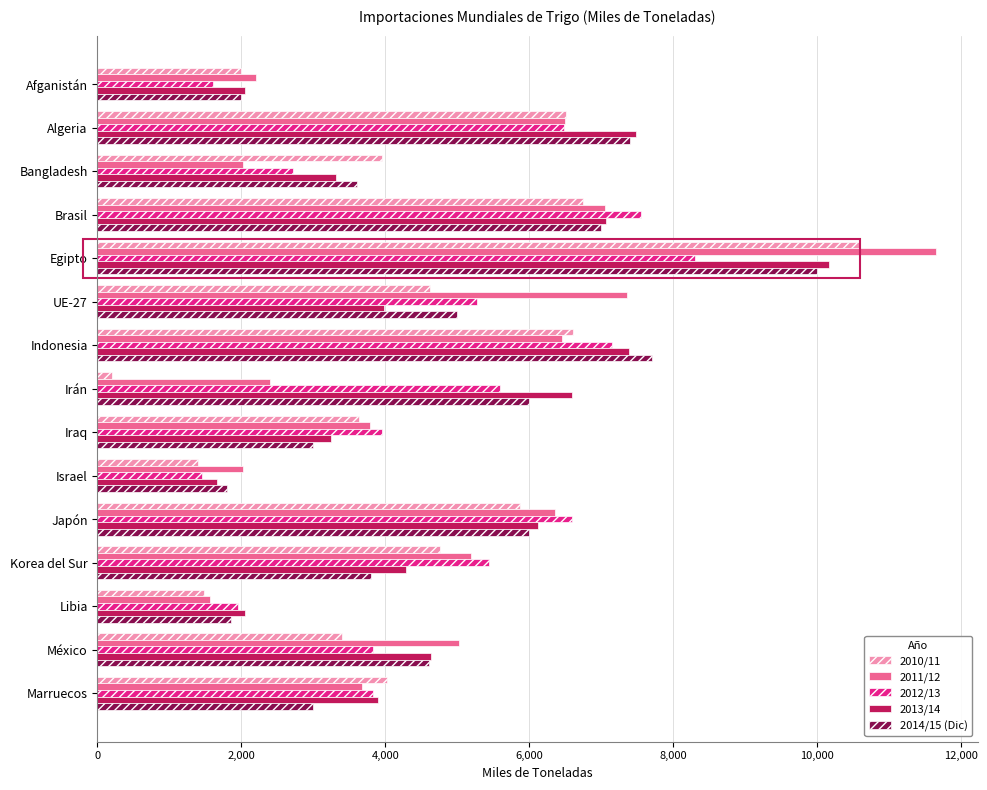

At which category is the sum across all series the highest?

Egipto